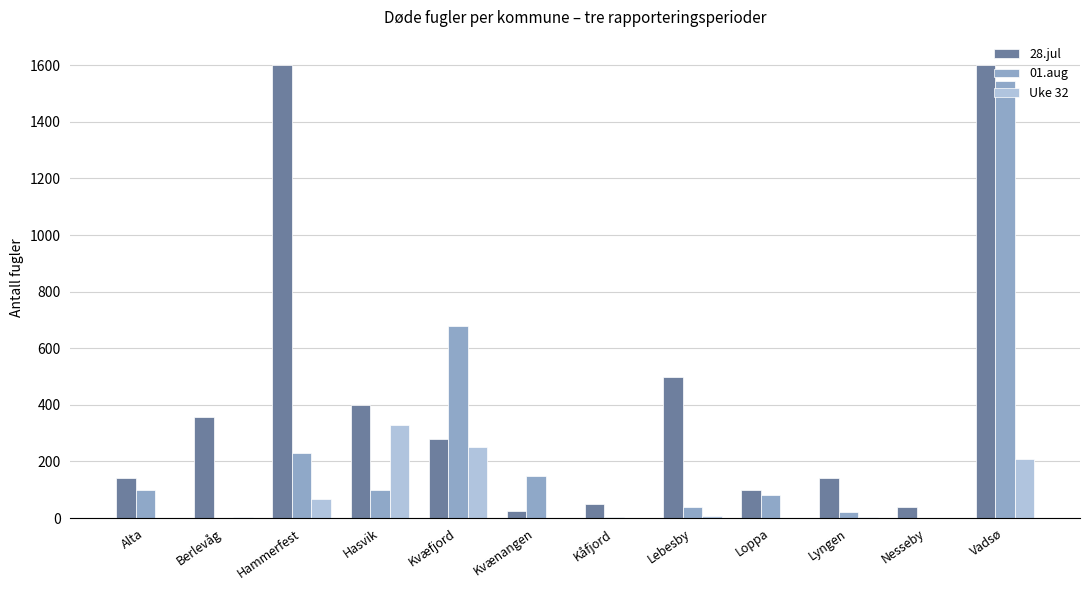

How many groups of bars are there?

12